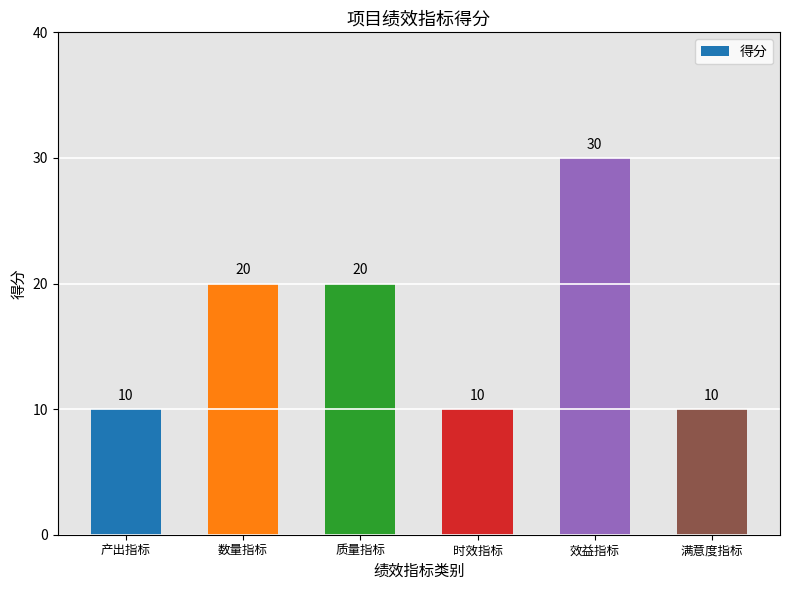

Reading left to right, extract all data points from this chart.

产出指标=10	数量指标=20	质量指标=20	时效指标=10	效益指标=30	满意度指标=10